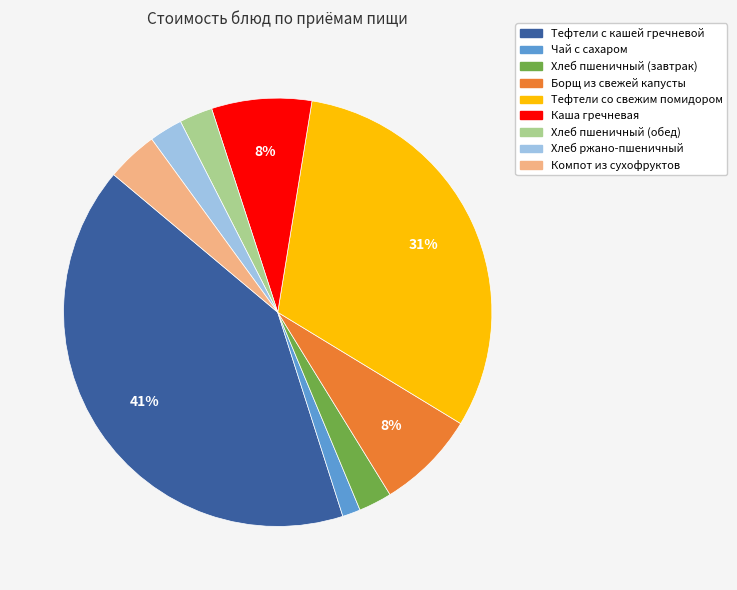

Which category has the smallest portion of the pie?

Чай с сахаром